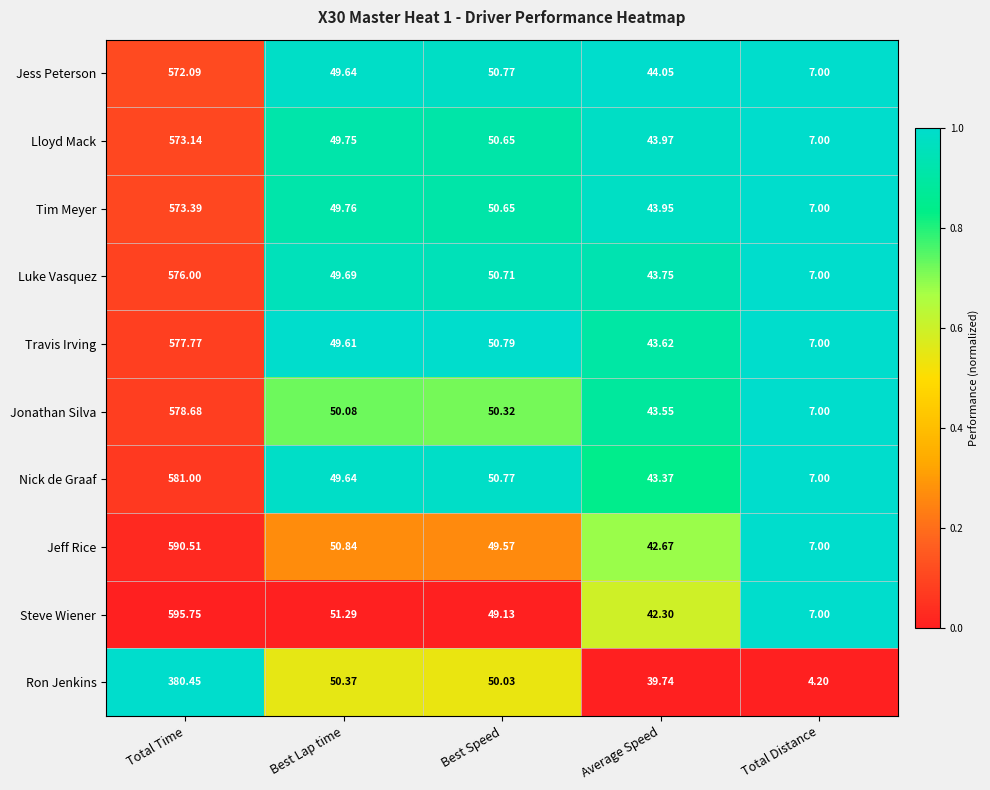

Which series has the widest spread of values?

Steve Wiener